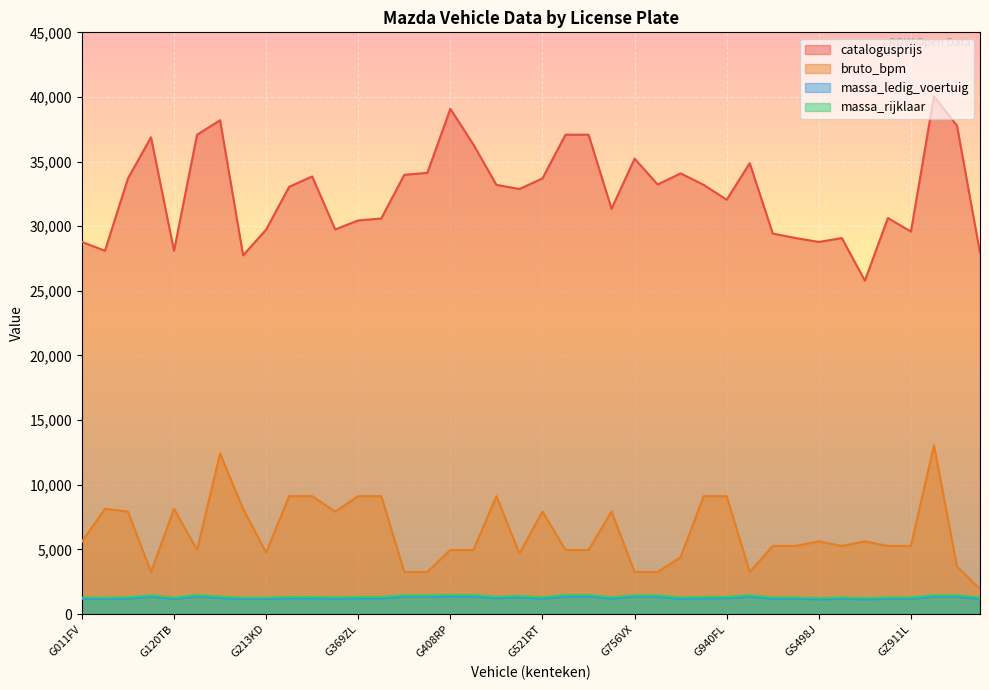

What is the average value of the massa_ledig_voertuig series?

1242